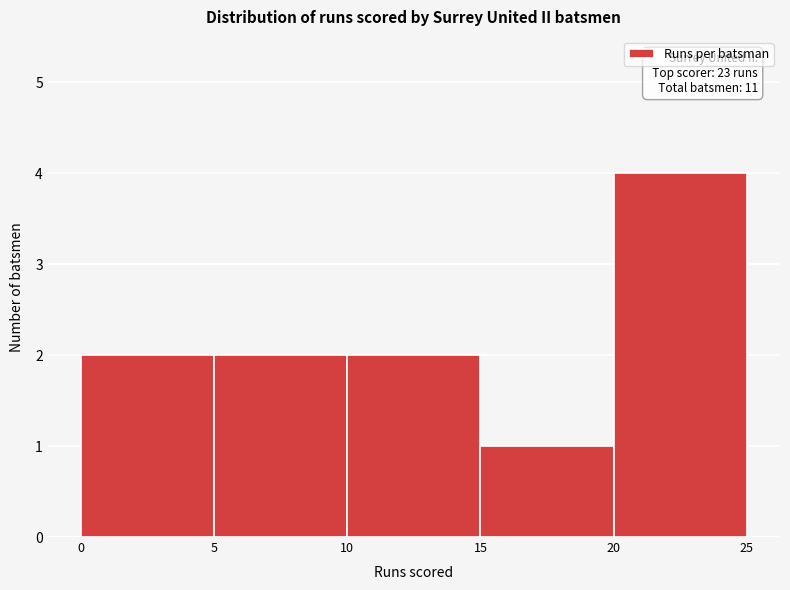

Over which range of the x-axis is the bar tallest?

20 to 25